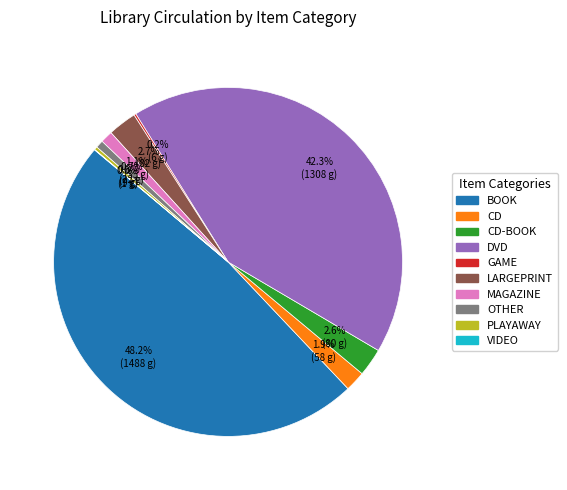

Does any single category account for the majority?

No